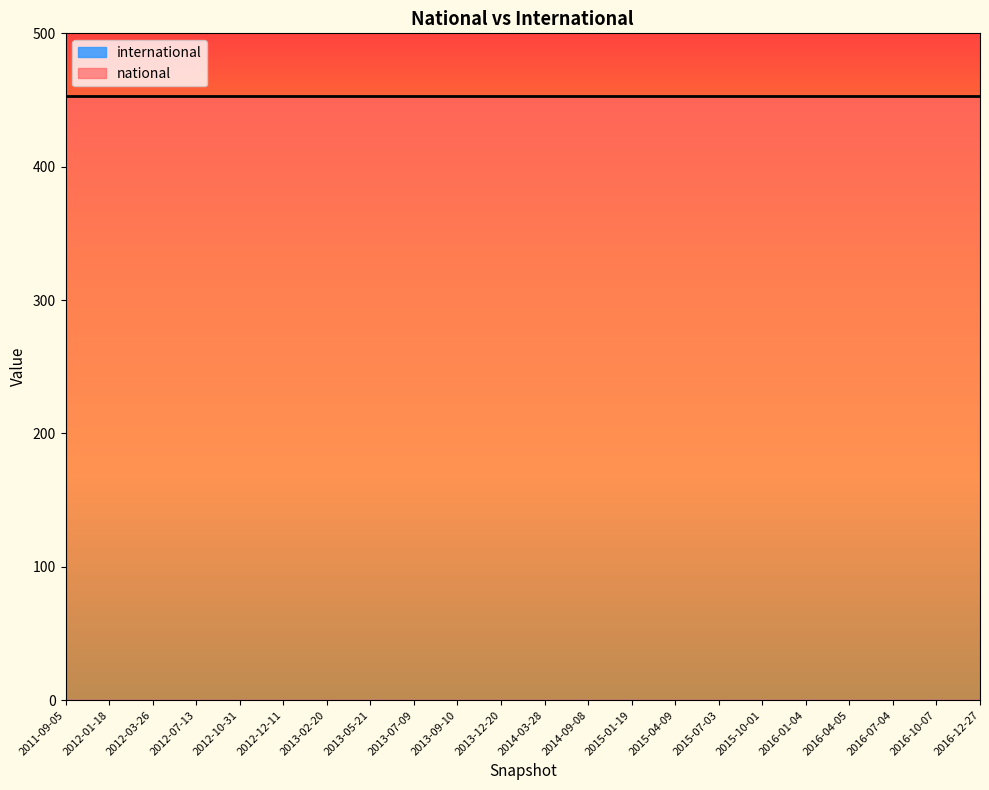

True or false: national and international intersect in this chart.

False